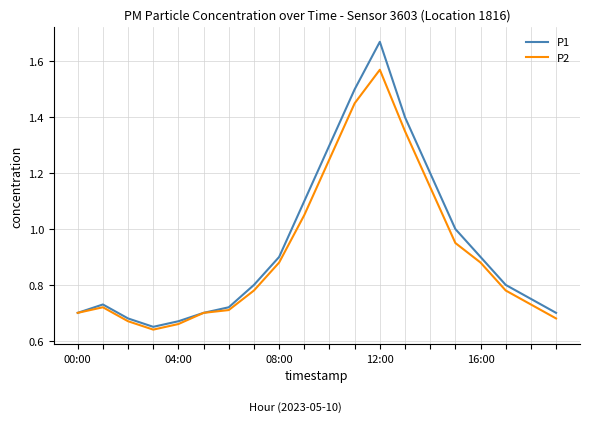

Which series has the largest total across all categories?

P1